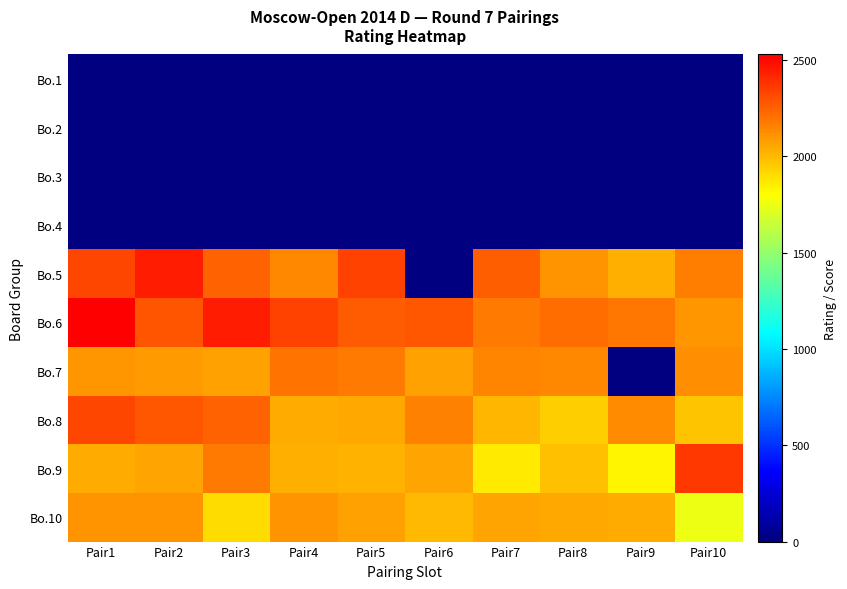

Which series has the largest range (max minus min)?

Bo.5